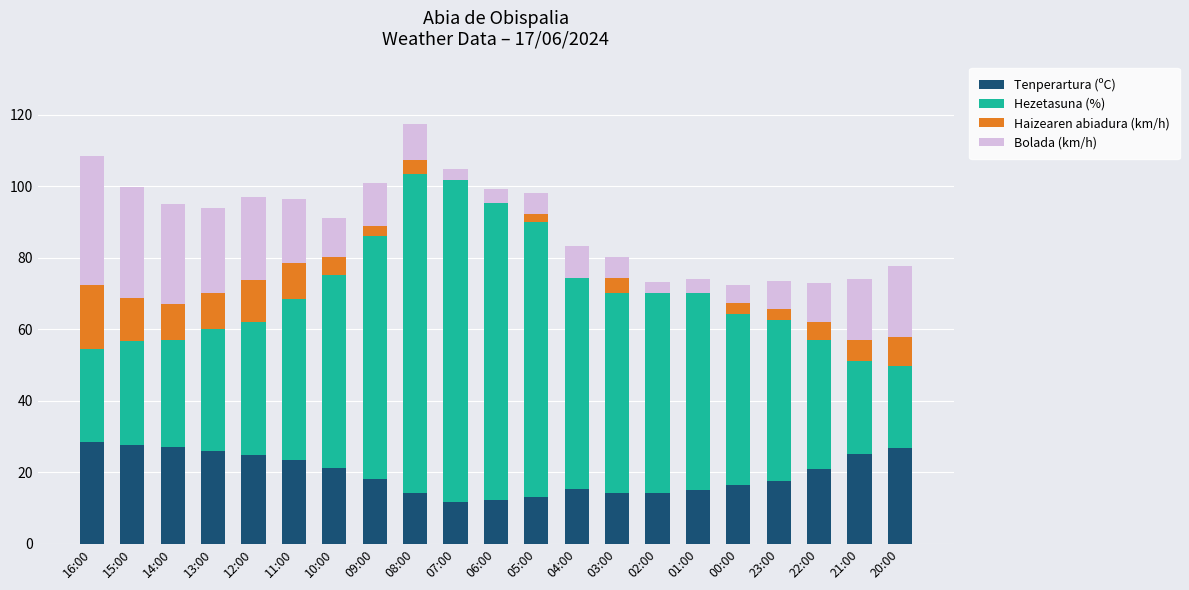

What is the total value across all series at 08:00?

117.3